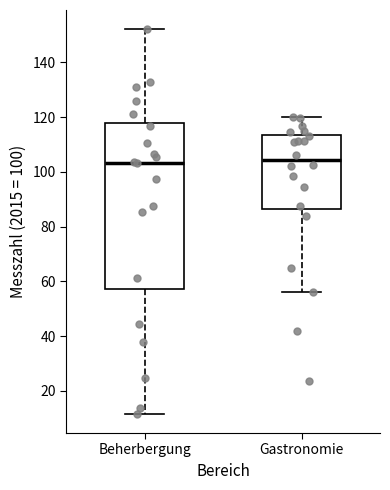

Reading left to right, read every box against the y-axis: the position of its median line, the range the box covers, and the ends of its whiskers. The values are not printed on the chart, so give them approximately, as read against the axis.

Beherbergung: median 104, box 58 to 118, whiskers 12 to 152
Gastronomie: median 104, box 86 to 114, whiskers 56 to 120